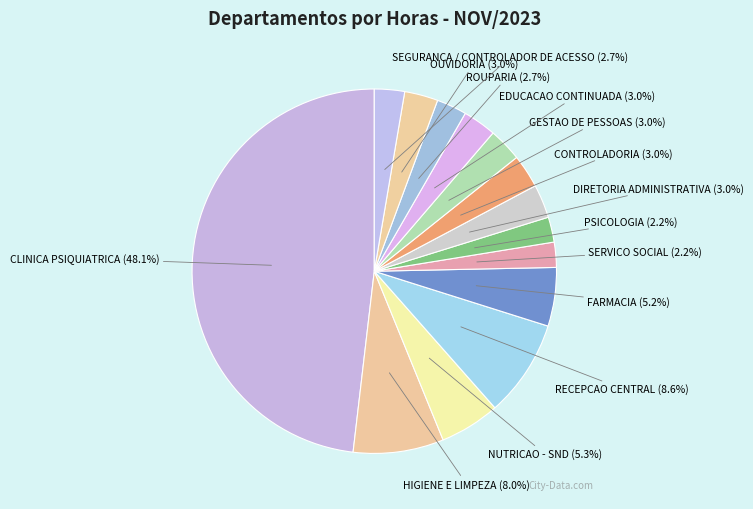

Is it true that DIRETORIA ADMINISTRATIVA is 3% of the pie?

True